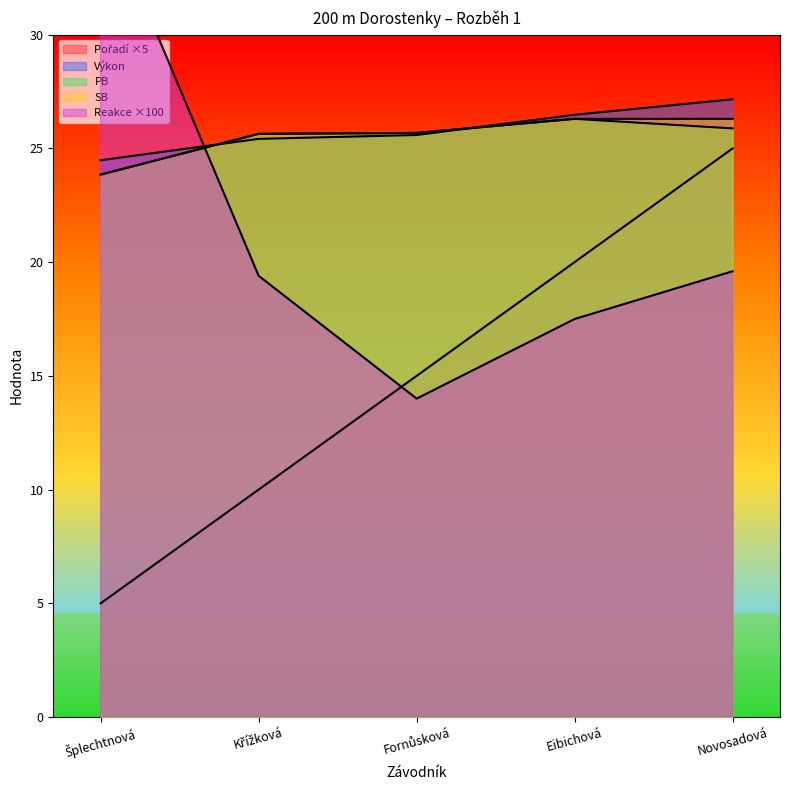

At how many categories does at least one series exceed 8?

5